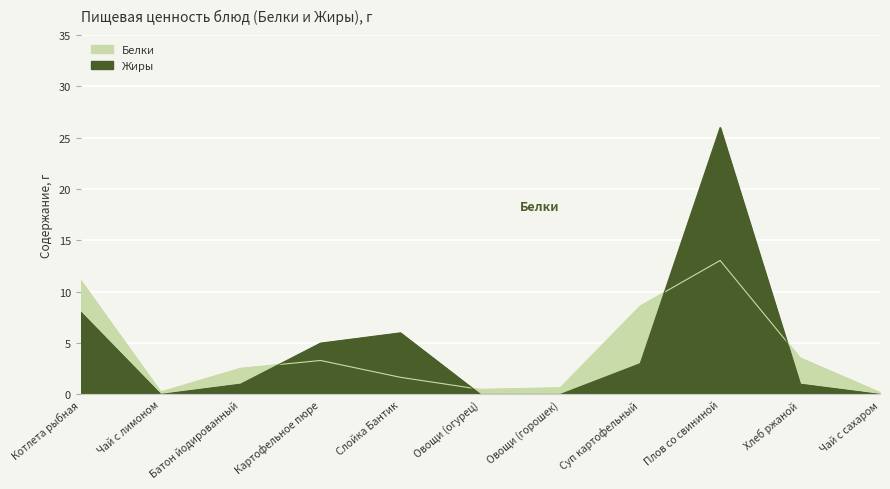

What is the average value of the Жиры series?

4.5